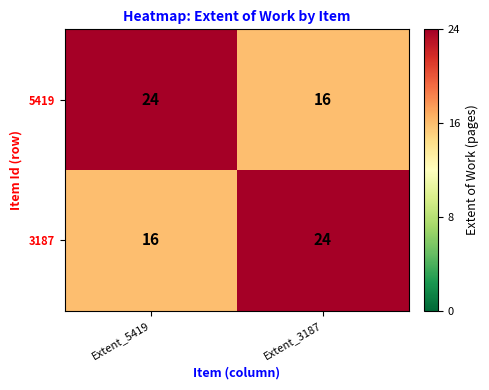

The 5419 series shows 16 at Extent_3187. True or false?

True